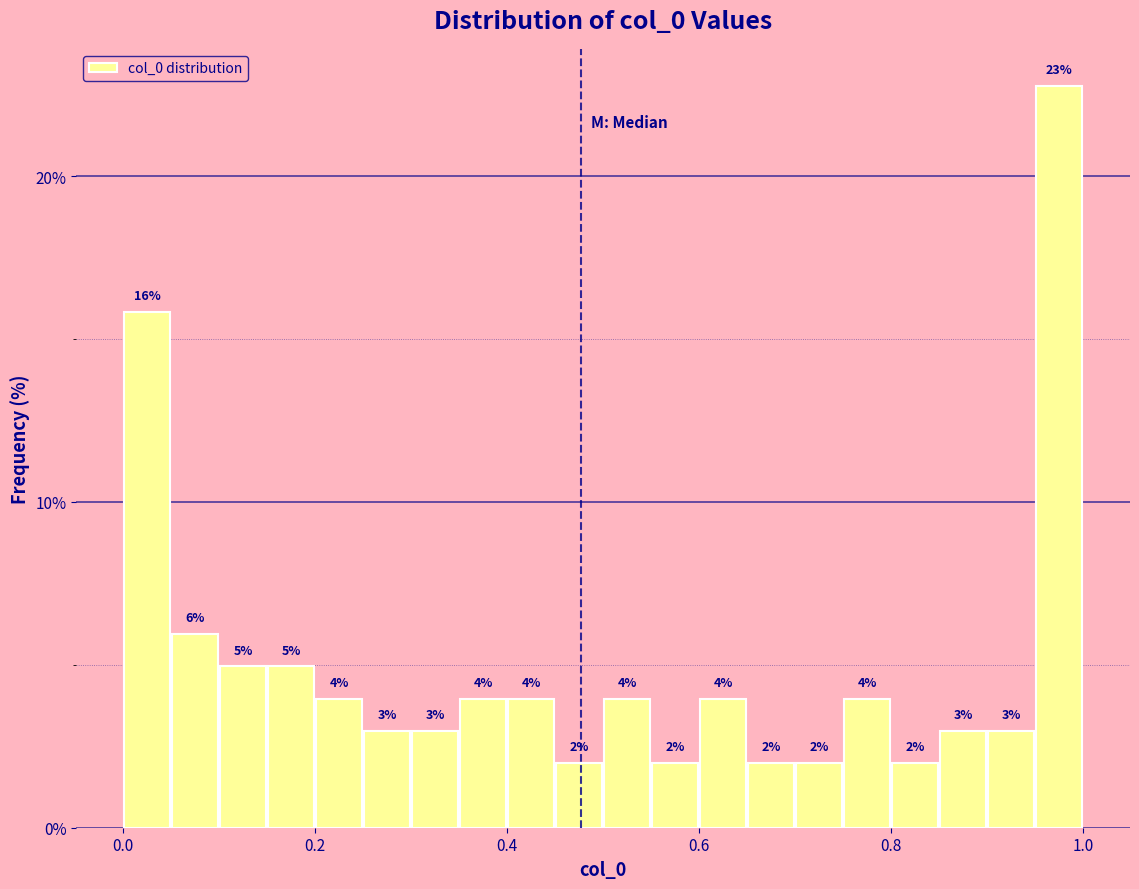

Around what value on the x-axis is the tallest bar? Give the approximate position of its centre, as read against the axis.

0.98